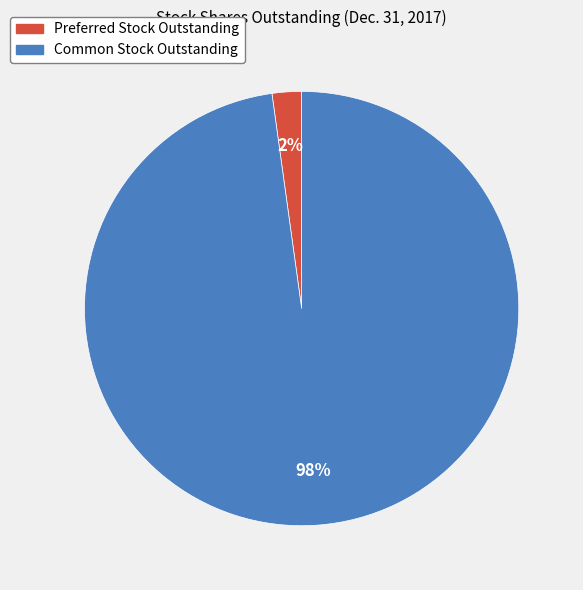

Does Preferred Stock Outstanding represent more than half of the total?

No